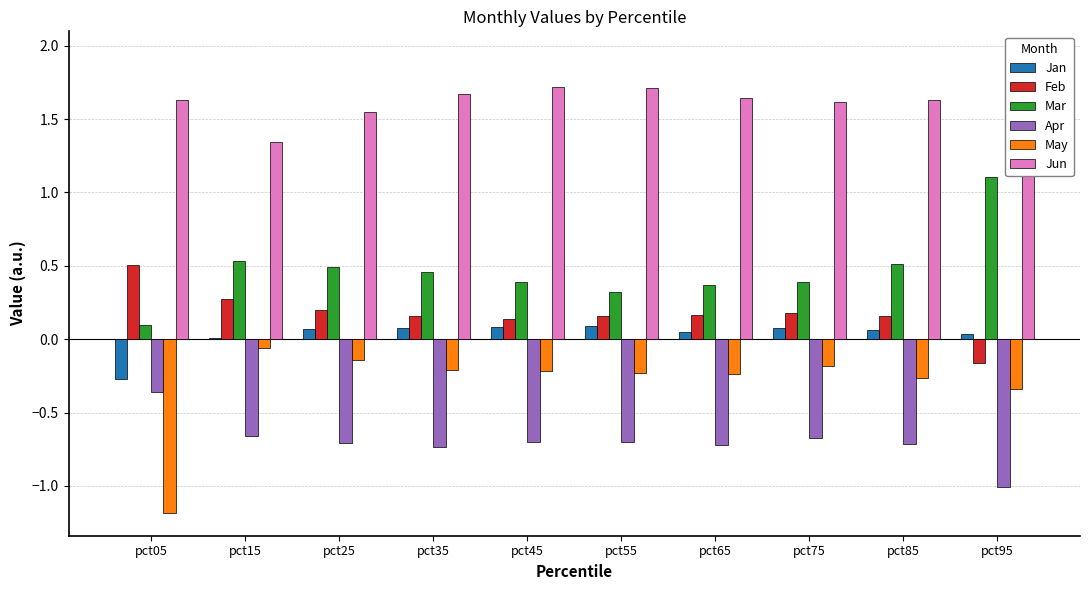

At how many categories does at least one series exceed 1?

10